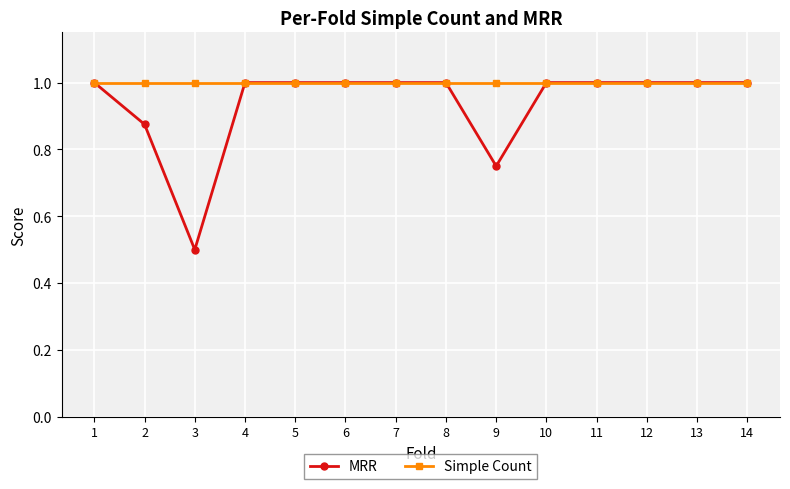

Does the chart have visible grid lines?

Yes